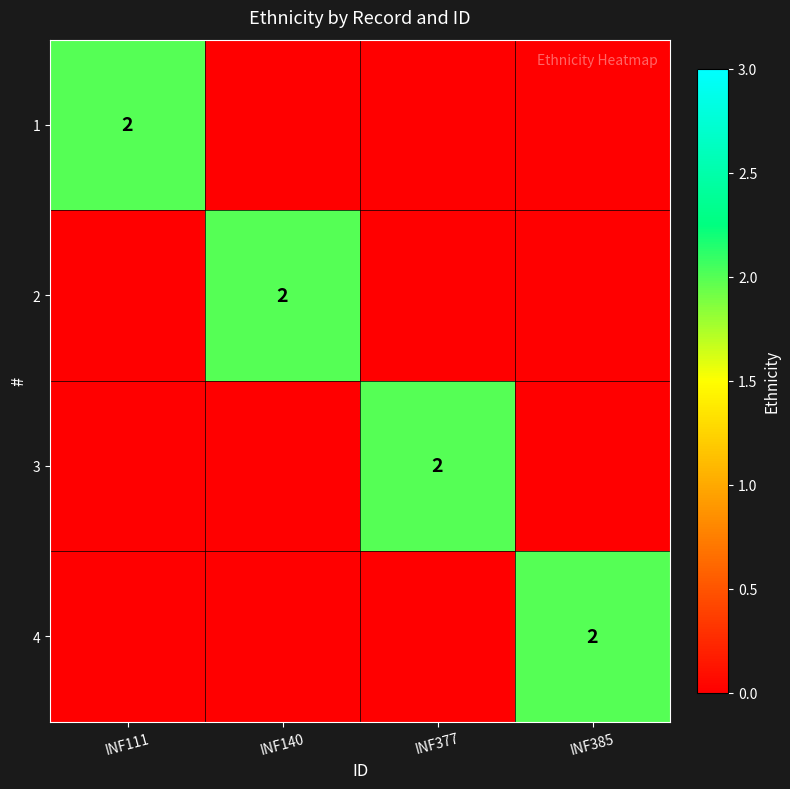

What is the difference between the 3 values at INF140 and INF377?

2